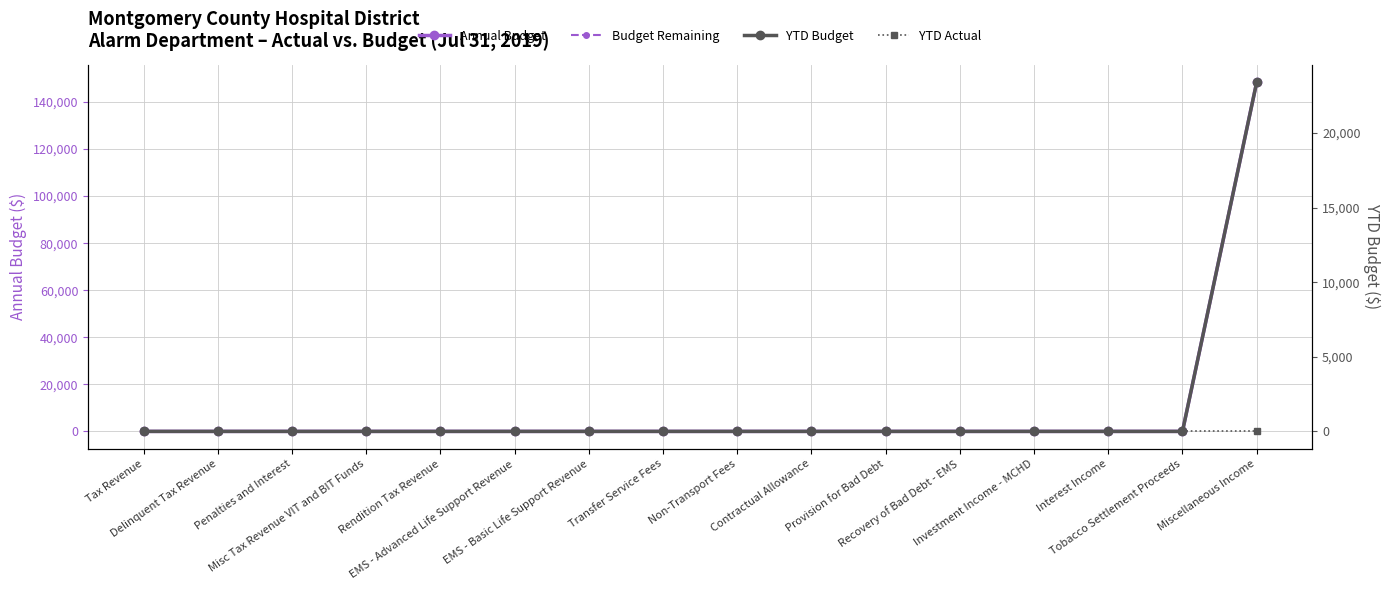

List the series in order of their peak value, lowest first.

YTD Actual, YTD Budget, Annual Budget, Budget Remaining